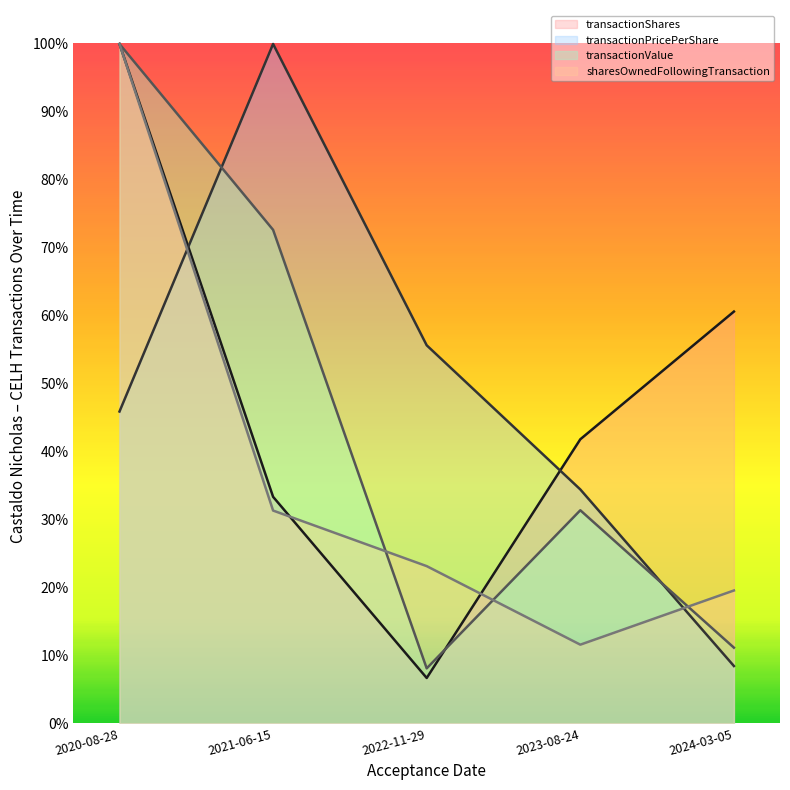

Where is the first local minimum for transactionShares?

2022-11-29